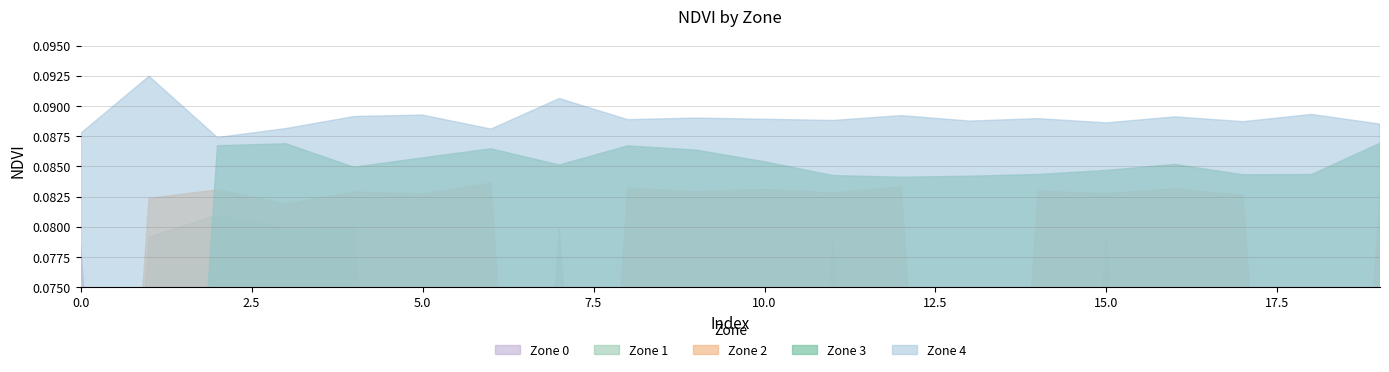

Reading left to right, transcribe all the data shown in this chart.

Zone 0: 0.1	0.0	0.0	0.0	0.0	0.0	0.0	0.0	0.0	0.0	0.0	0.0	0.0	0.0	0.0	0.0	0.0	0.0	0.0	0.0
Zone 1: 0.0	0.1	0.1	0.1	0.1	0.0	0.0	0.1	0.0	0.0	0.0	0.1	0.0	0.0	0.0	0.1	0.0	0.0	0.0	0.0
Zone 2: 0.0	0.1	0.1	0.1	0.1	0.1	0.1	0.0	0.1	0.1	0.1	0.1	0.1	0.0	0.1	0.1	0.1	0.1	0.0	0.1
Zone 3: 0.0	0.0	0.1	0.1	0.1	0.1	0.1	0.1	0.1	0.1	0.1	0.1	0.1	0.1	0.1	0.1	0.1	0.1	0.1	0.1
Zone 4: 0.1	0.1	0.1	0.1	0.1	0.1	0.1	0.1	0.1	0.1	0.1	0.1	0.1	0.1	0.1	0.1	0.1	0.1	0.1	0.1